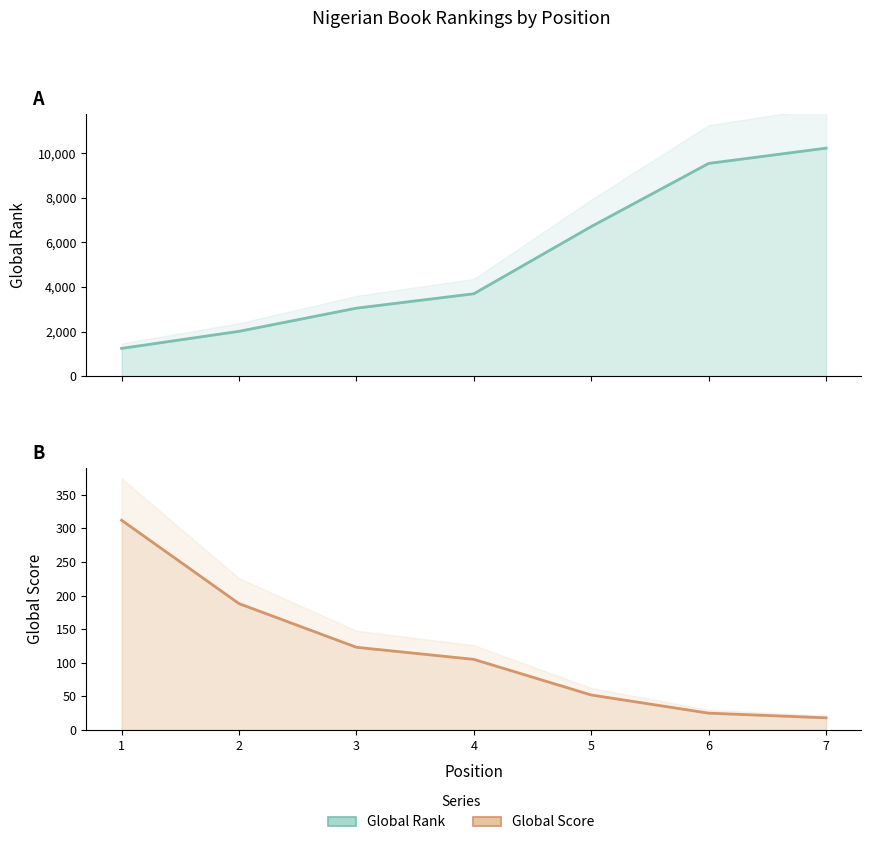

Is the value of Global Rank at 4 greater than the value of Global Score at 6?

Yes